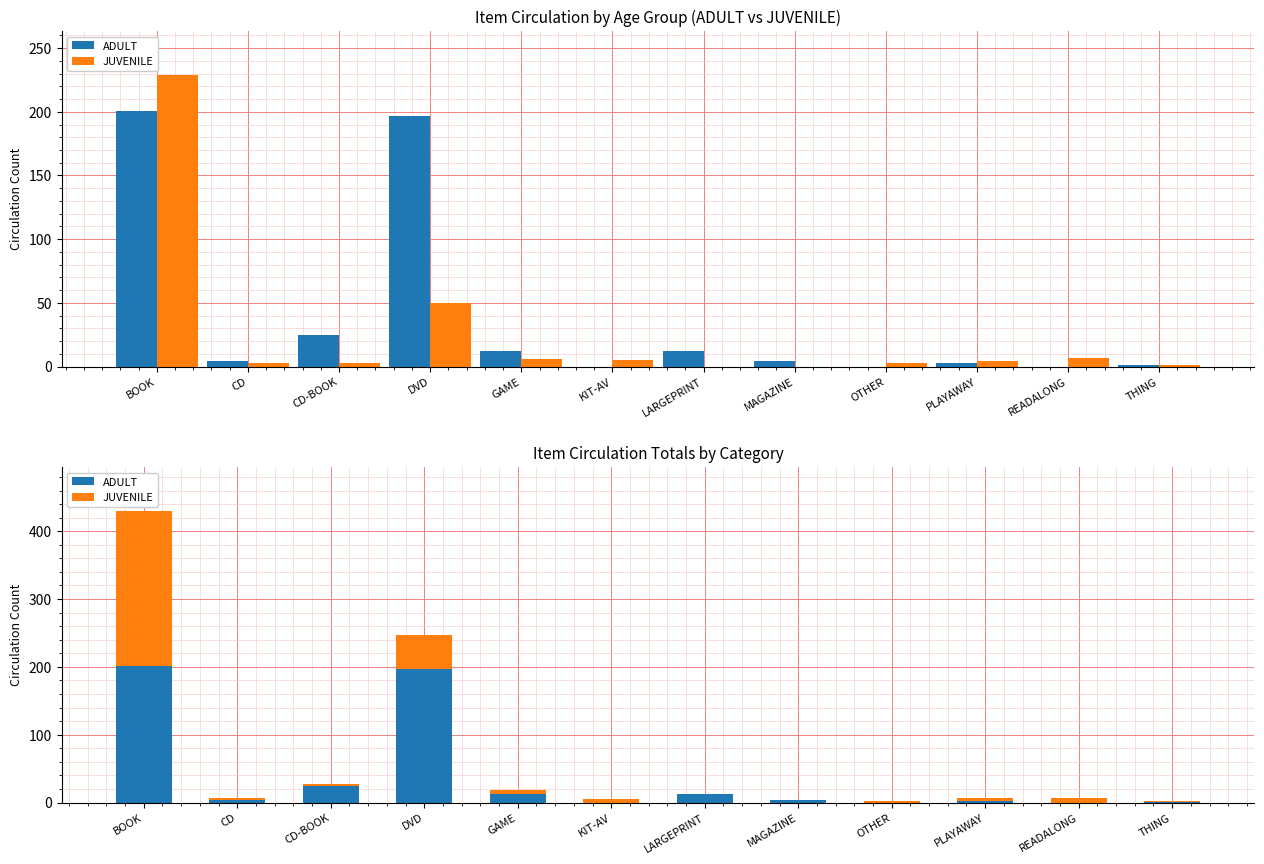

How many categories are shown in the chart?

12